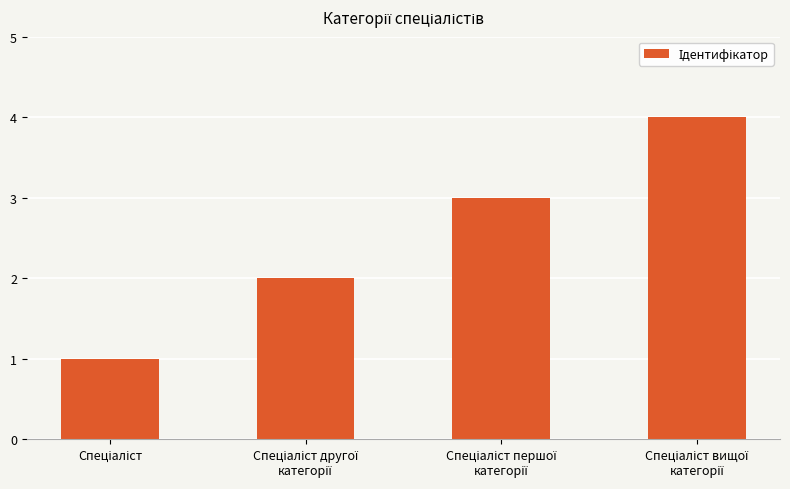

What is the sum of all values?

10